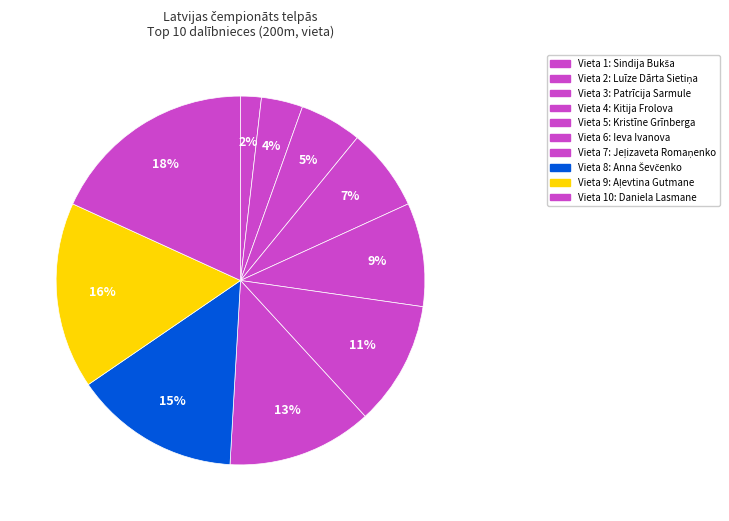

How many slices are in this pie chart?

10